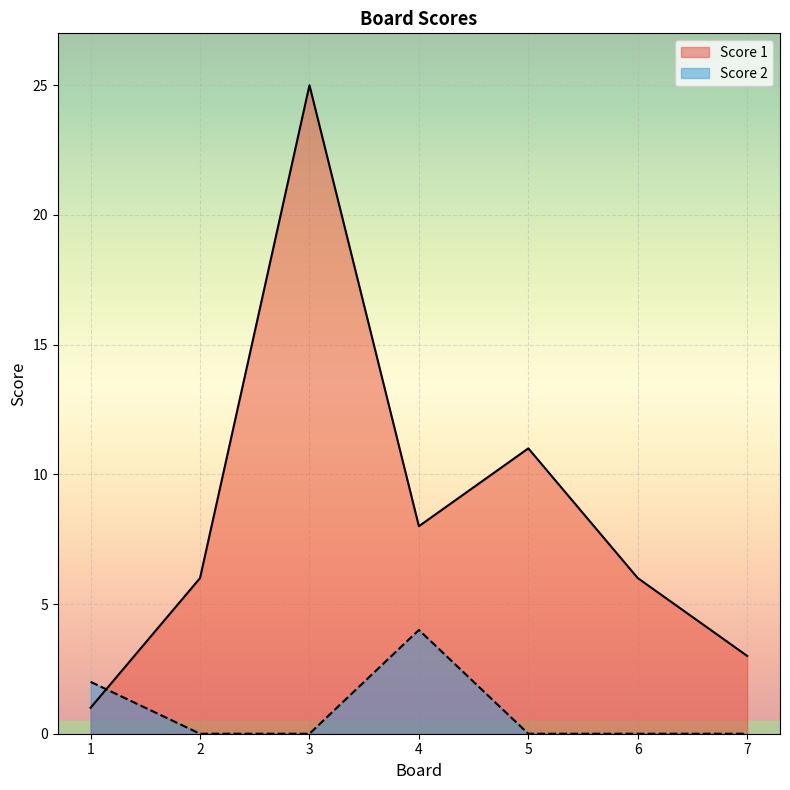

What is the difference between the maximum and minimum values in the Score 2 series?

4